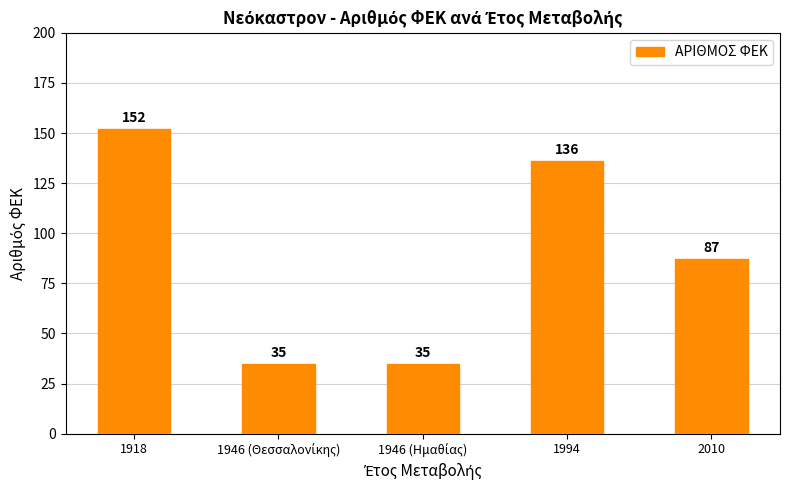

Does the chart contain stacked bars?

No